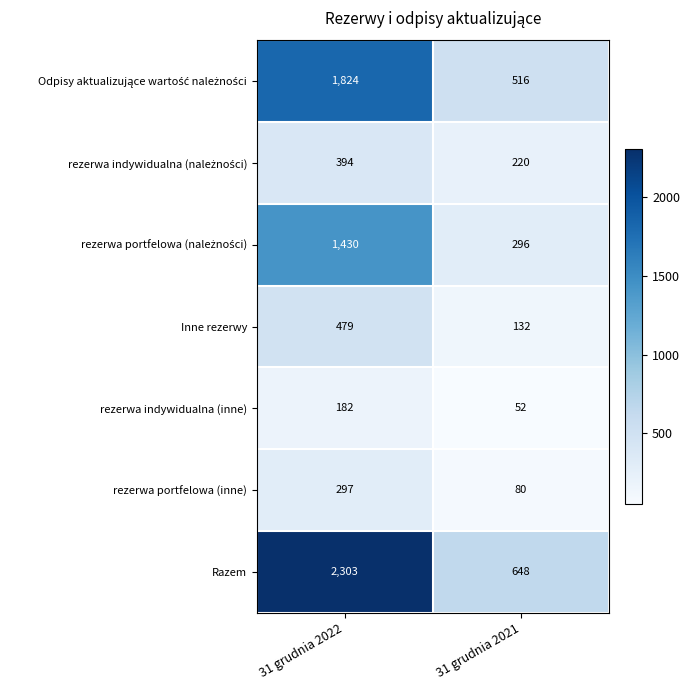

Between 31 grudnia 2022 and 31 grudnia 2021, which series saw the biggest shift?

Razem